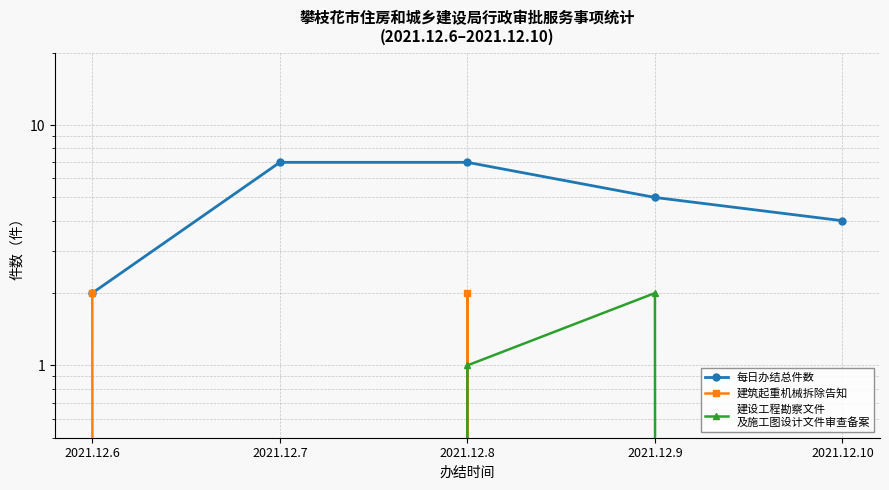

Reading left to right, list all the values displayed in this chart.

每日办结总件数: 2	7	7	5	4
建筑起重机械拆除告知: 2	0	2	0	0
建设工程勘察文件
及施工图设计文件审查备案: 0	0	1	2	0